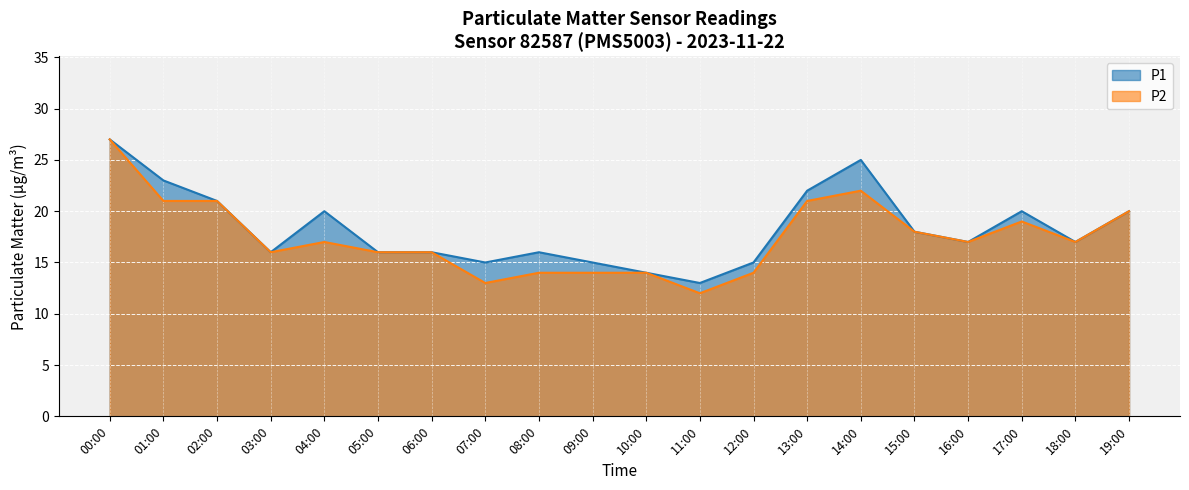

At which category does P2 reach its first local peak?

04:00